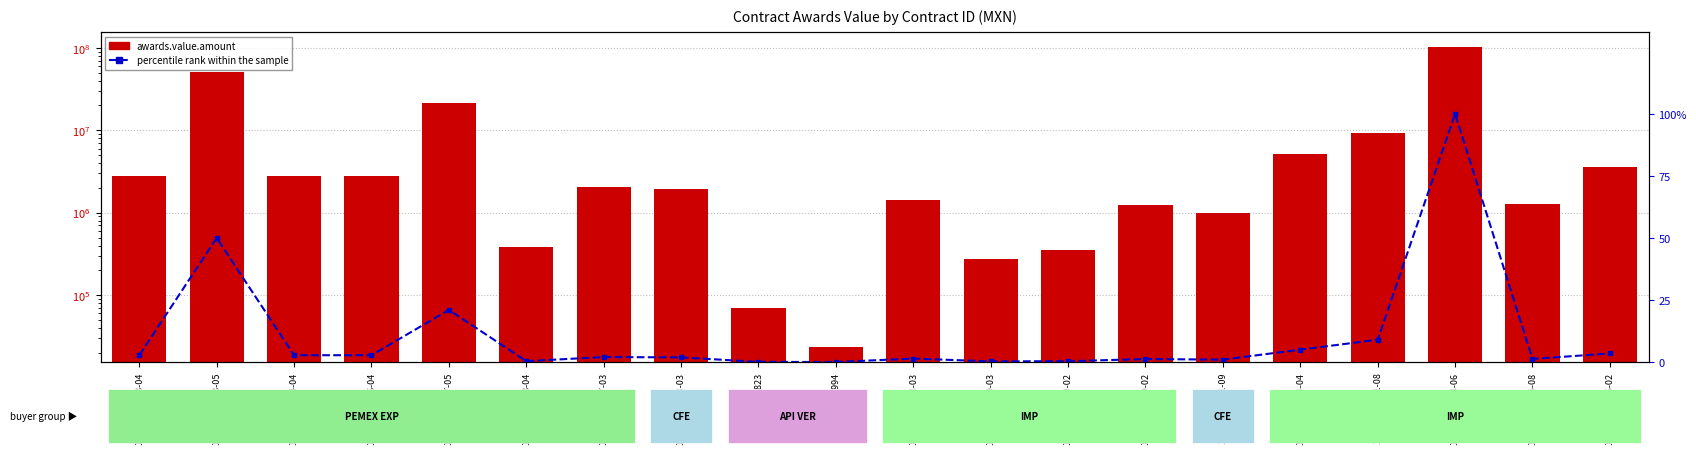

Reading right to left, extract all data points from this chart.

awards.value.amount: 18474003-206-02=3543860.1	18474003-035-08=1273404.9	18474001-003-06=102161791.8	18474001-001-08=9197217.3	18474003-024-04=5097372.0	18164161-041-09=1000000.0	18474003-239-02=1239170.3	18474003-269-02=357467.4	18474003-260-03=274887.0	18474003-393-03=1440654.8	13994=23512.0	16823=69334.0	18164100-013-03=1925066.8	18575004-027-03=2058861.8	18575002-008-04=379004.6	18575002-007-05=21454464.9	18575002-006-04=2818971.1	18575002-004-04=2818971.1	18575002-003-05=51093571.1	18575002-003-04=2818971.1
percentile rank within the sample: 18474003-206-02=3.4	18474003-035-08=1.2	18474001-003-06=100.0	18474001-001-08=9.0	18474003-024-04=5.0	18164161-041-09=1.0	18474003-239-02=1.2	18474003-269-02=0.3	18474003-260-03=0.2	18474003-393-03=1.4	13994=0.0	16823=0.0	18164100-013-03=1.9	18575004-027-03=2.0	18575002-008-04=0.3	18575002-007-05=21.0	18575002-006-04=2.7	18575002-004-04=2.7	18575002-003-05=50.0	18575002-003-04=2.7